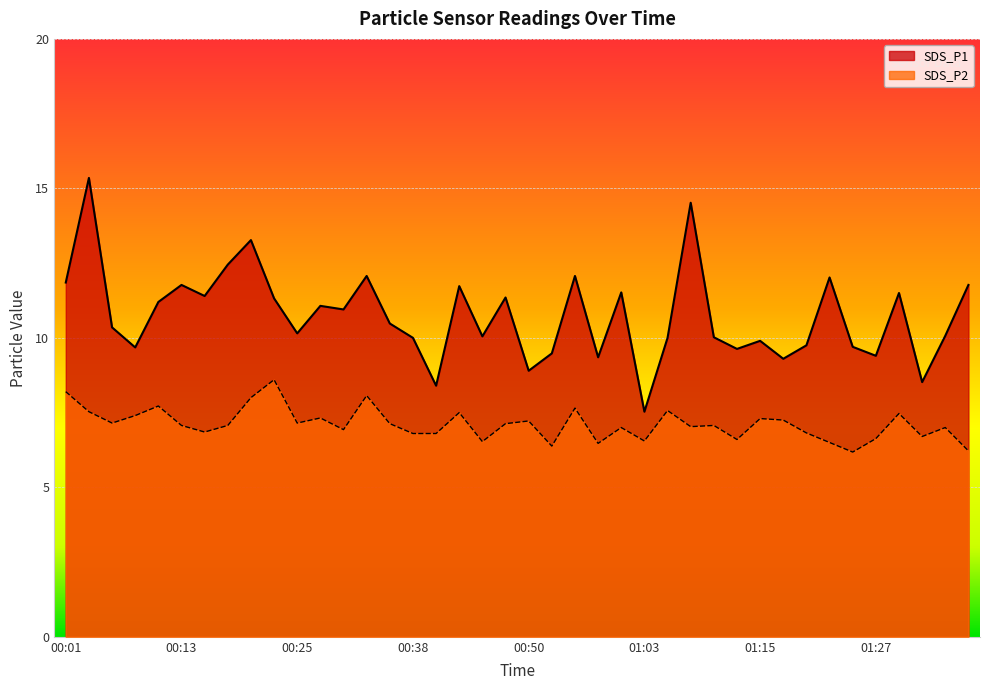

True or false: SDS_P2 and SDS_P1 cross at least once.

False